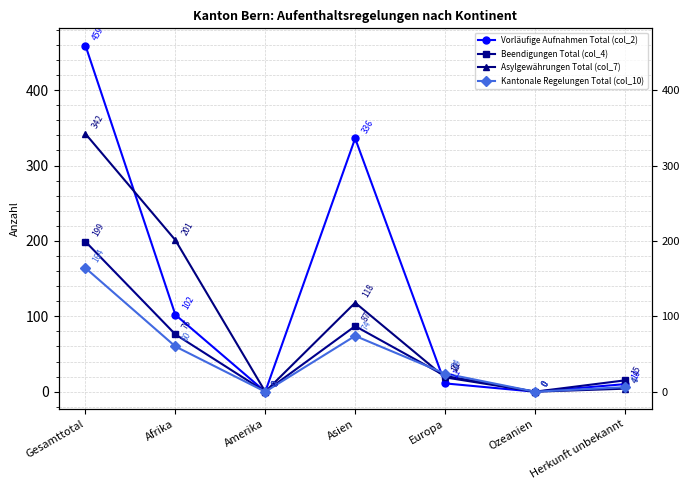

Reading left to right, extract all data points from this chart.

Vorläufige Aufnahmen Total (col_2): Gesamttotal=459	Afrika=102	Amerika=0	Asien=336	Europa=11	Ozeanien=0	Herkunft unbekannt=10
Beendigungen Total (col_4): Gesamttotal=199	Afrika=76	Amerika=0	Asien=87	Europa=21	Ozeanien=0	Herkunft unbekannt=15
Asylgewährungen Total (col_7): Gesamttotal=342	Afrika=201	Amerika=0	Asien=118	Europa=19	Ozeanien=0	Herkunft unbekannt=4
Kantonale Regelungen Total (col_10): Gesamttotal=164	Afrika=60	Amerika=0	Asien=74	Europa=24	Ozeanien=0	Herkunft unbekannt=6